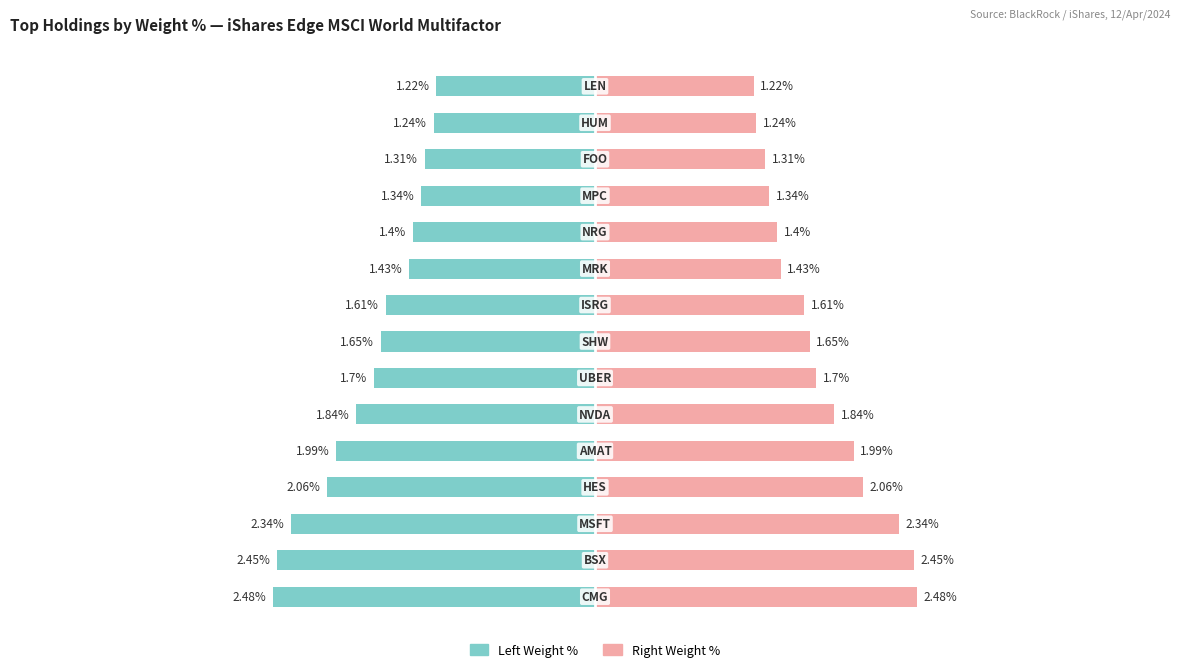

What is the difference between the Weight % (Right) values at −5 and −3?

0.1